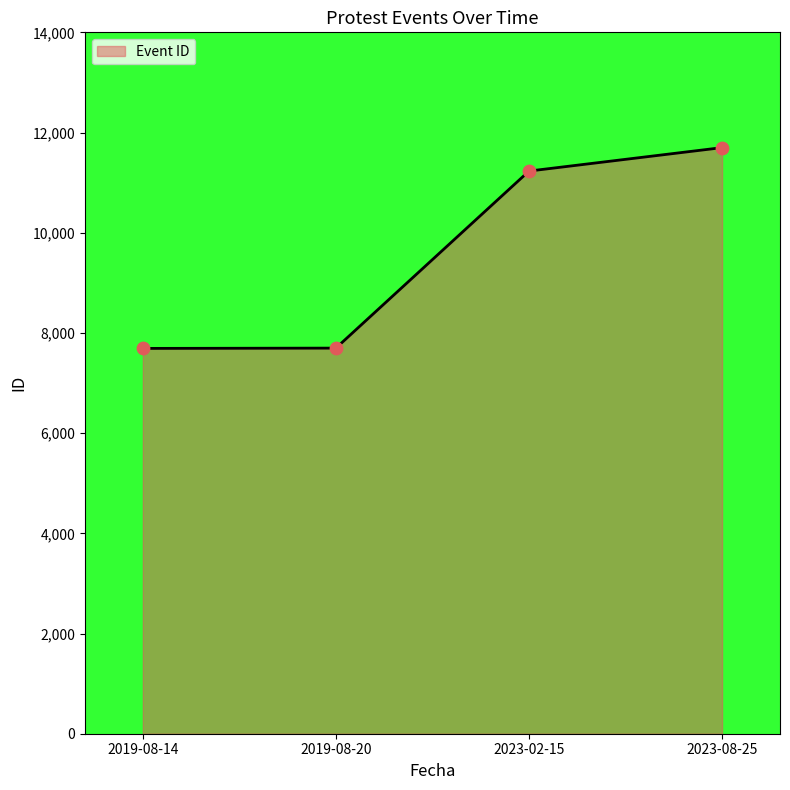

Between 2023-02-15 and 2019-08-20, which is larger?

2023-02-15